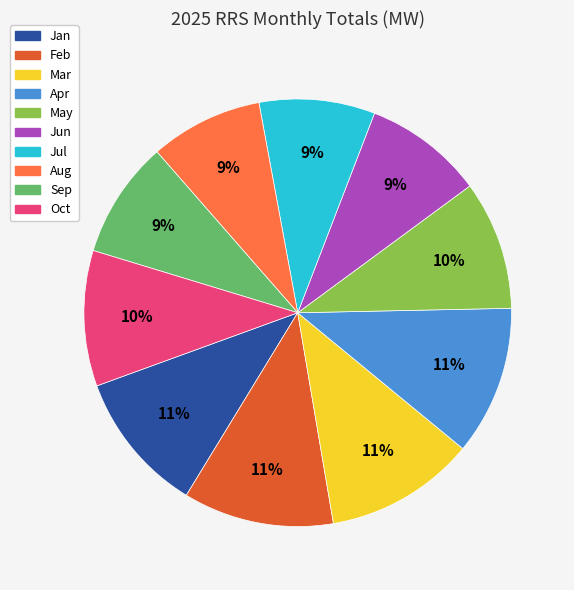

To the nearest percent, what is the average slice percentage?

10%